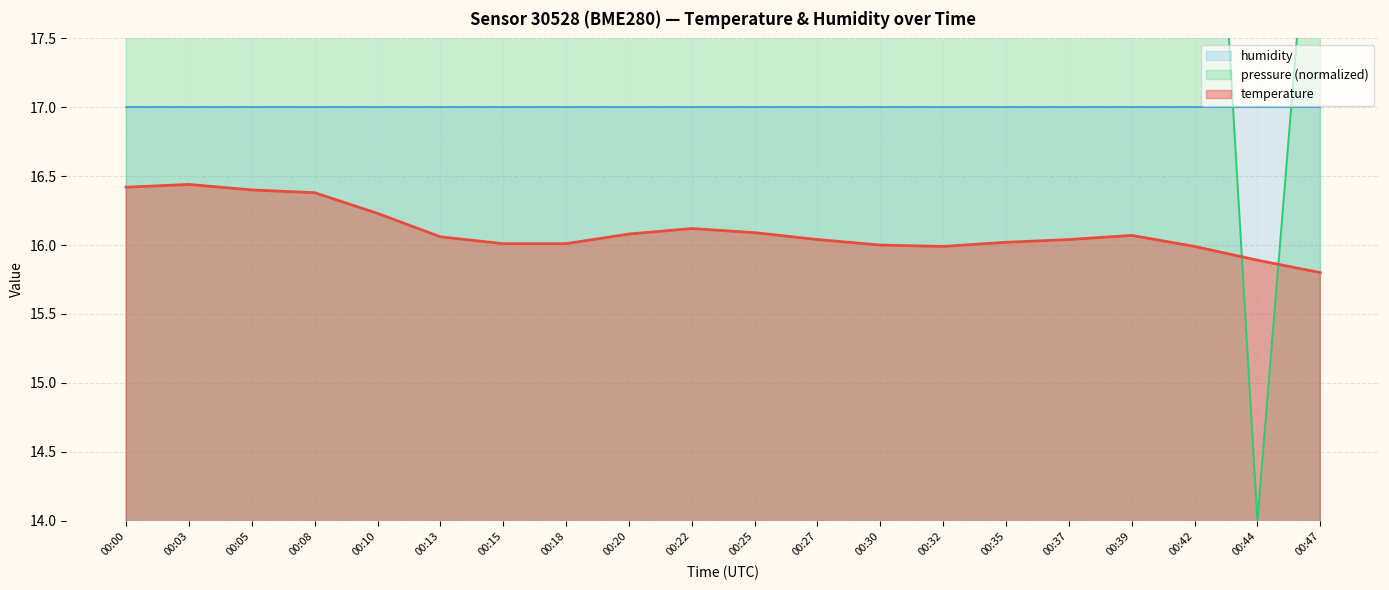

At which label does temperature first exceed 16?

00:00